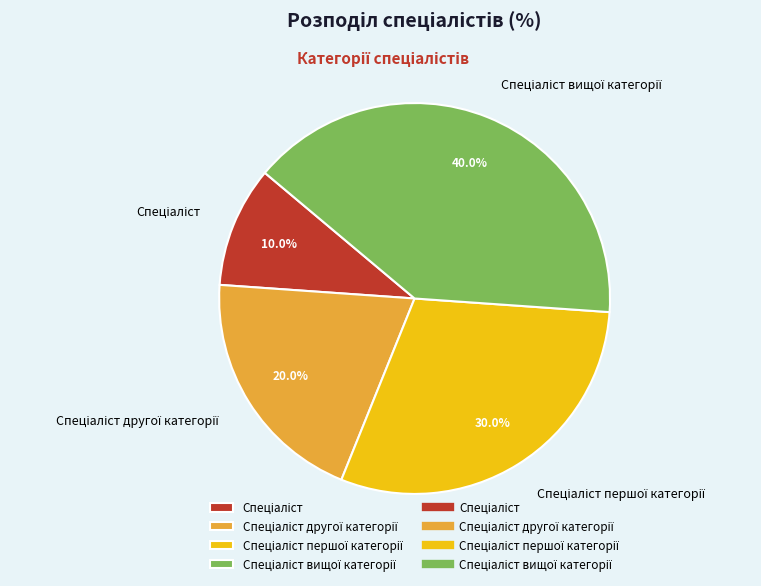

Is there any slice that represents more than half of the pie?

No